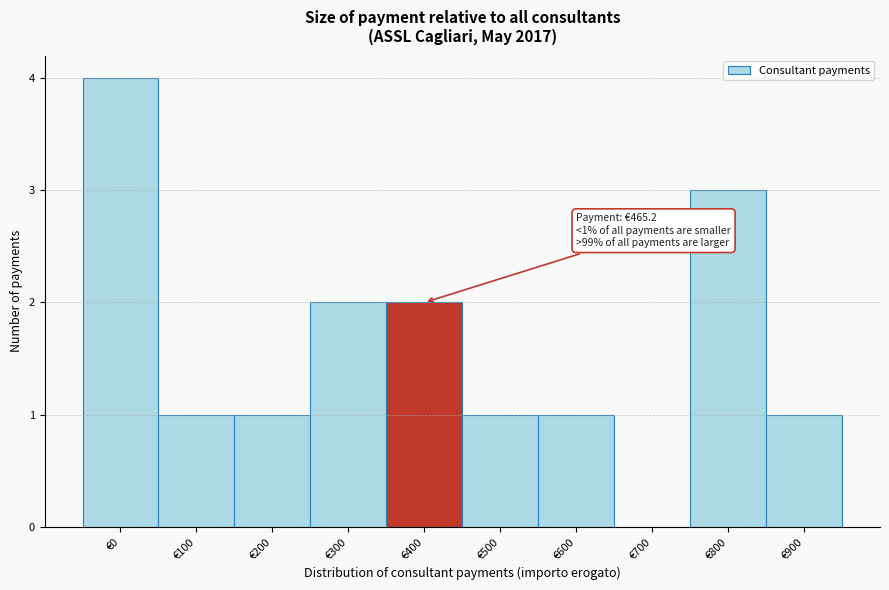

Reading right to left, extract all data points from this chart.

€900=1	€800=3	€700=0	€600=1	€500=1	€400=2	€300=2	€200=1	€100=1	€0=4